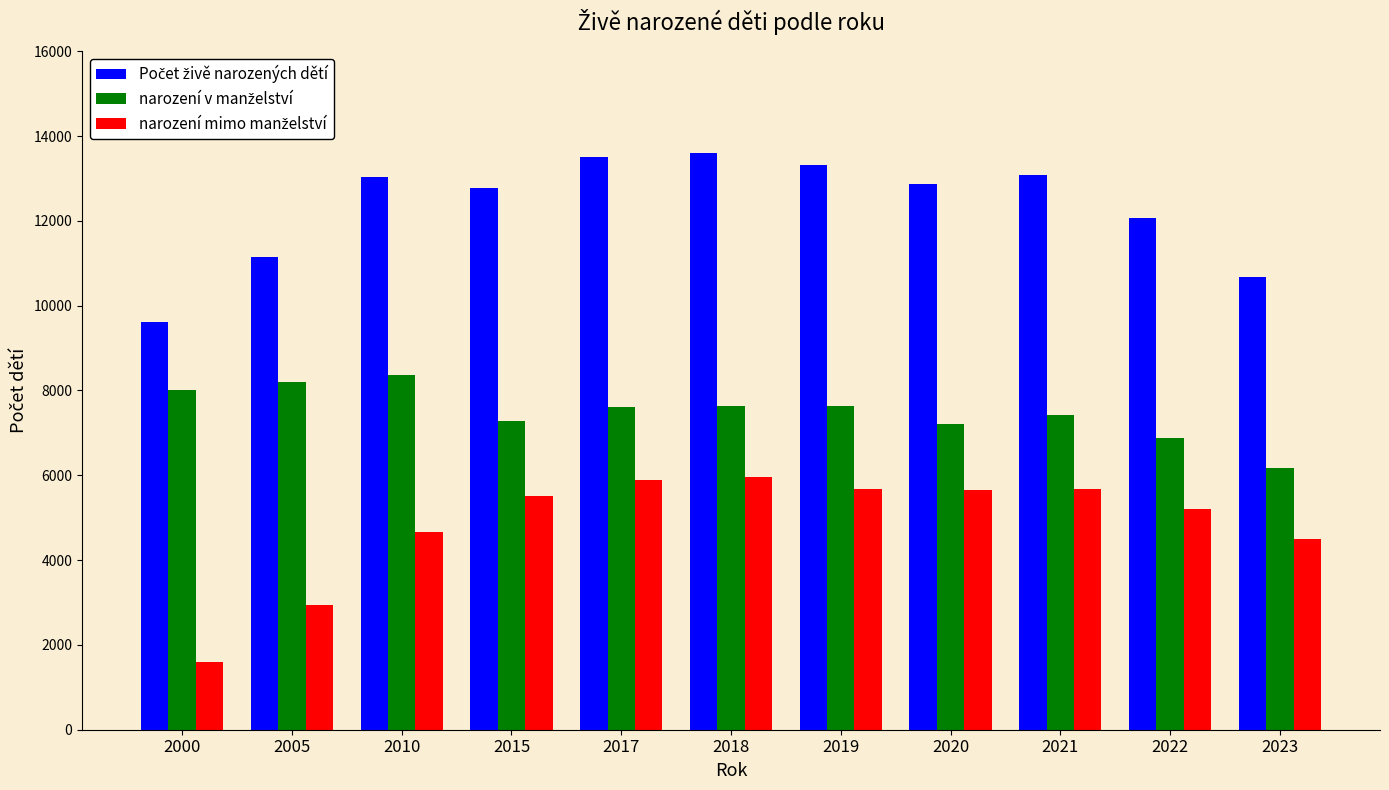

What is the minimum value shown in the chart?

1603